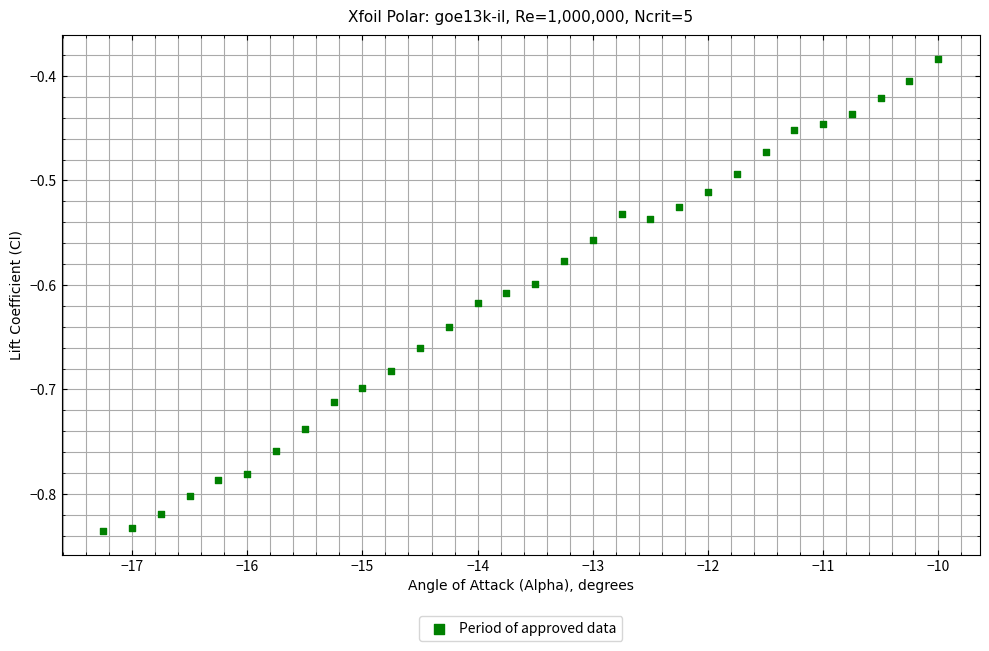

What is the range of X values (max minus min)?

7.2